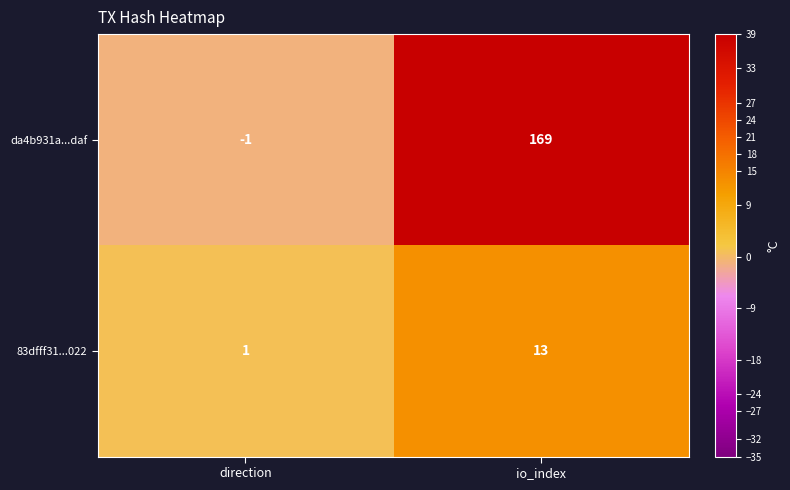

What is the highest value of the da4b931a...daf series?

169